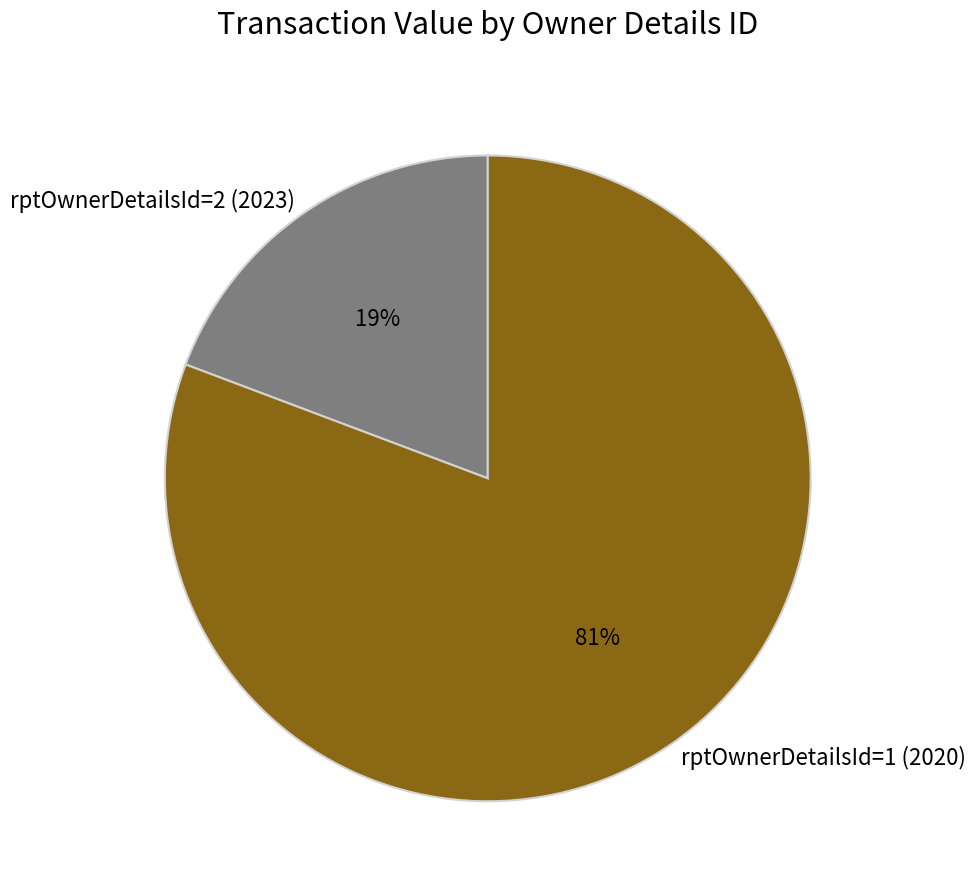

To the nearest percent, what is the combined percentage of rptOwnerDetailsId=1 (2020) and rptOwnerDetailsId=2 (2023)?

100%